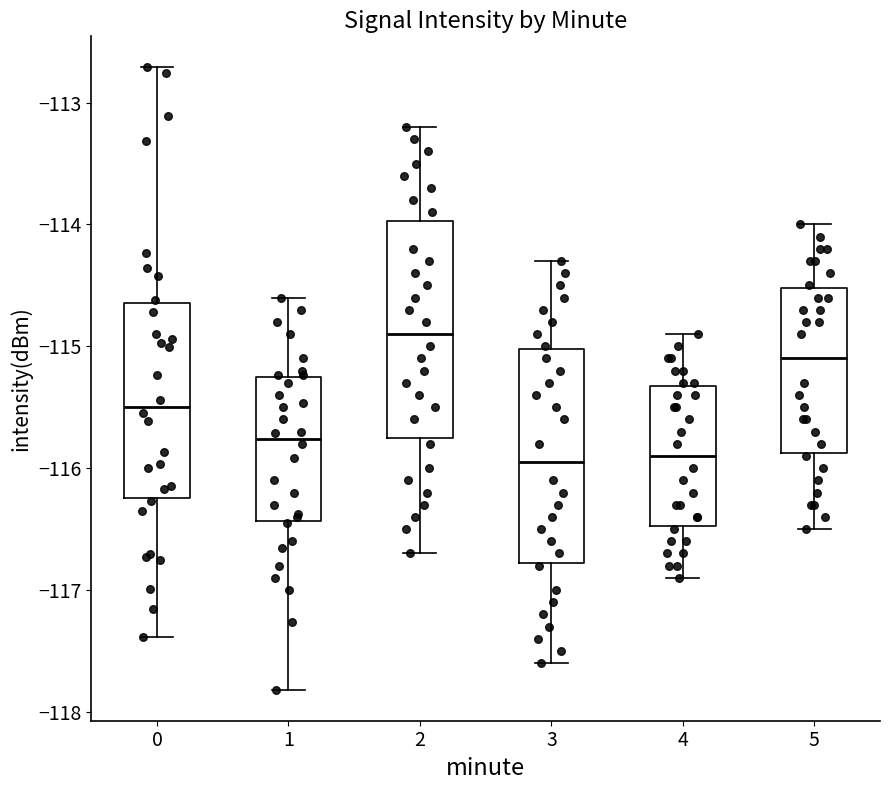

Reading left to right, transcribe this box plot: for each box, give where its median line is, the range the box spans, and where its two whiskers end, as read against the y-axis. The values are not printed on the chart, so give them approximately, as read against the axis.

0: median -115.5, box -116.2 to -114.6, whiskers -117.4 to -112.7
1: median -115.8, box -116.4 to -115.3, whiskers -117.8 to -114.6
2: median -114.9, box -115.7 to -114.0, whiskers -116.7 to -113.2
3: median -115.9, box -116.8 to -115.0, whiskers -117.6 to -114.3
4: median -115.9, box -116.5 to -115.3, whiskers -116.9 to -114.9
5: median -115.1, box -115.9 to -114.5, whiskers -116.5 to -114.0